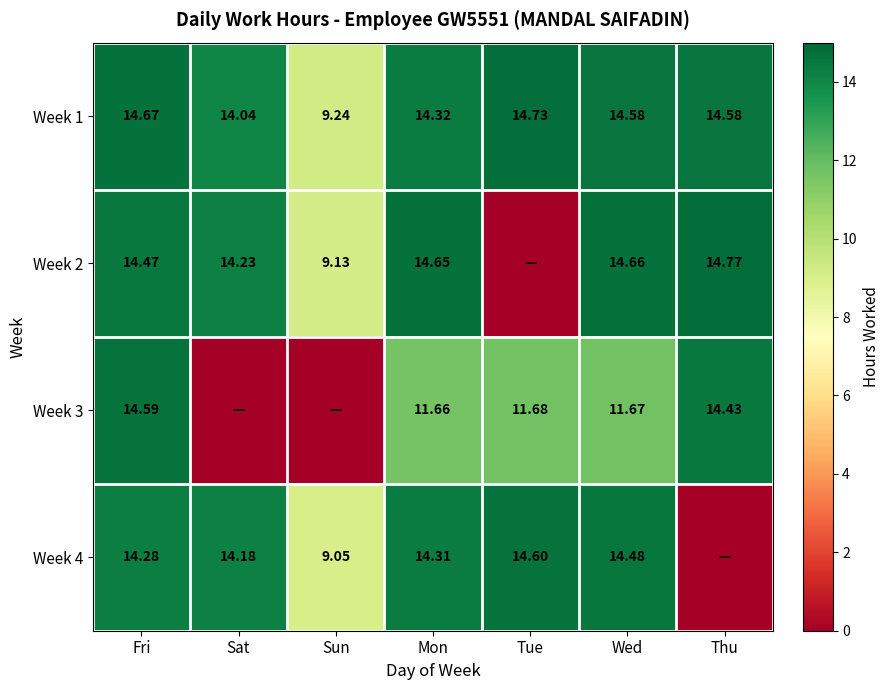

Is the value of Week 3 at Tue greater than the value of Week 4 at Fri?

No